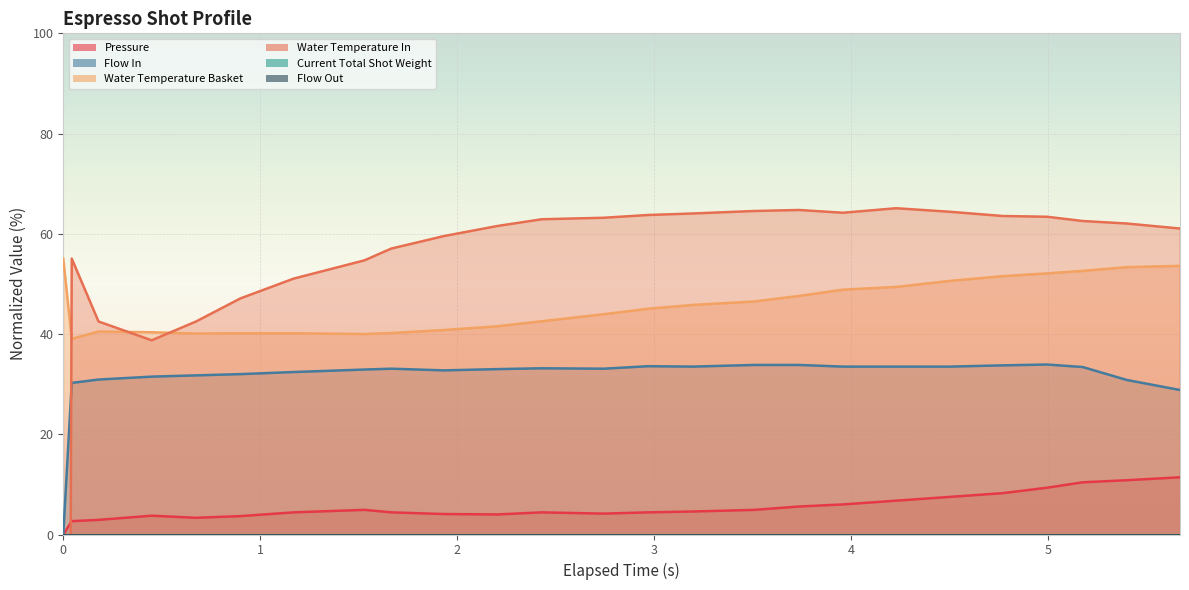

The value of flow_in at 9 is 53.9. True or false?

False